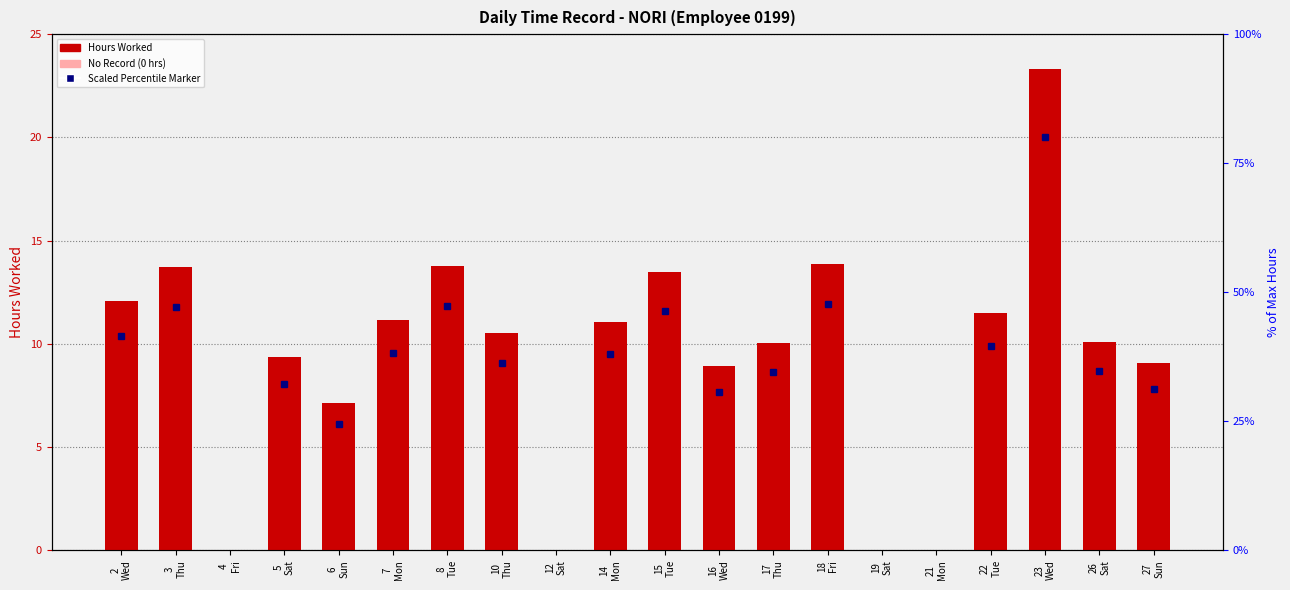

What is the sum of the values at 10
Thu and 21
Mon?

10.6